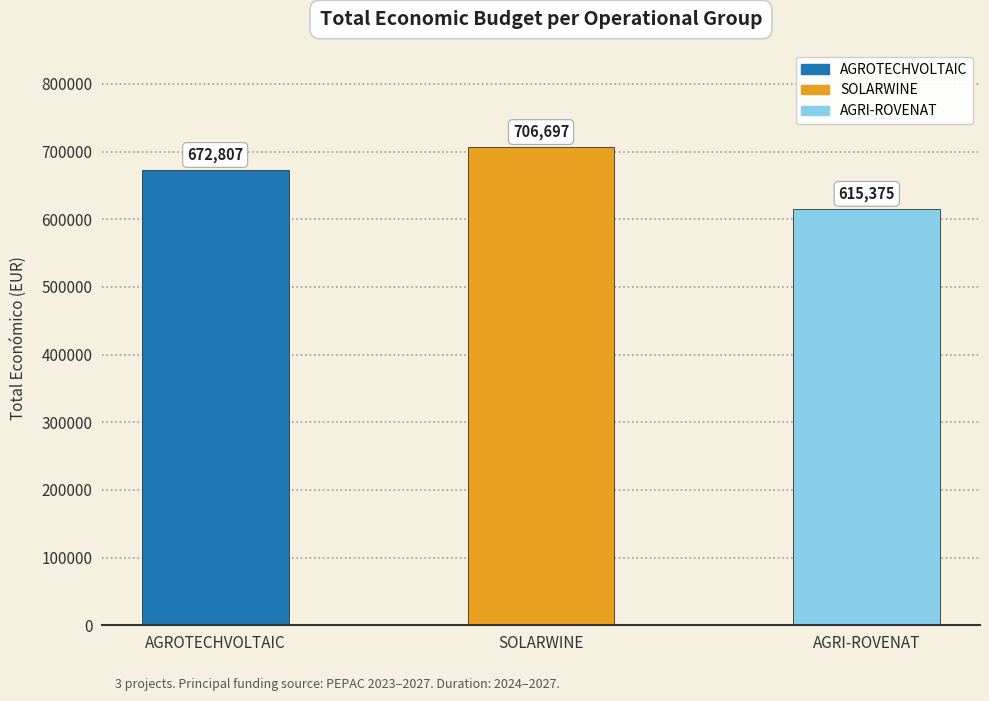

Count the number of categories in the chart.

3